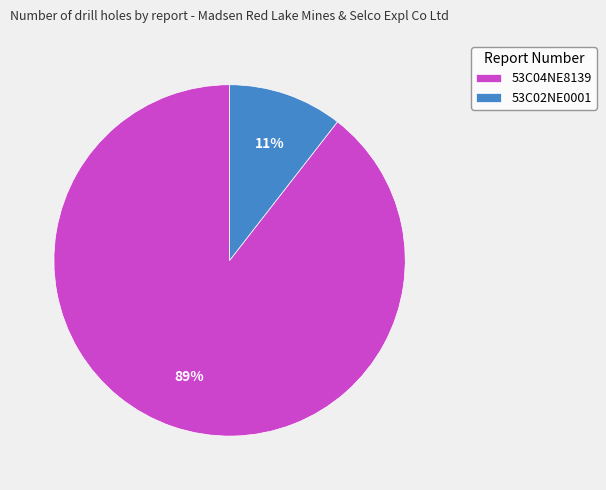

How many slices are in this pie chart?

2